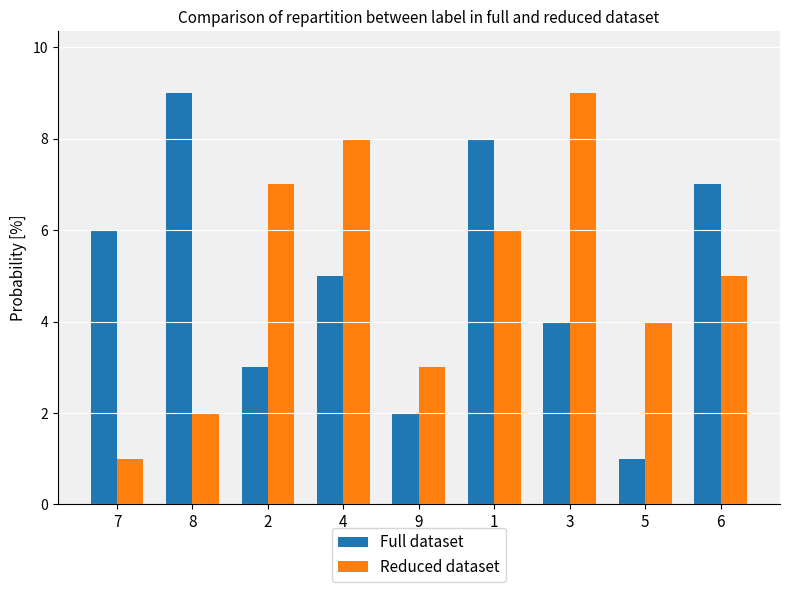

Does the chart contain stacked bars?

No